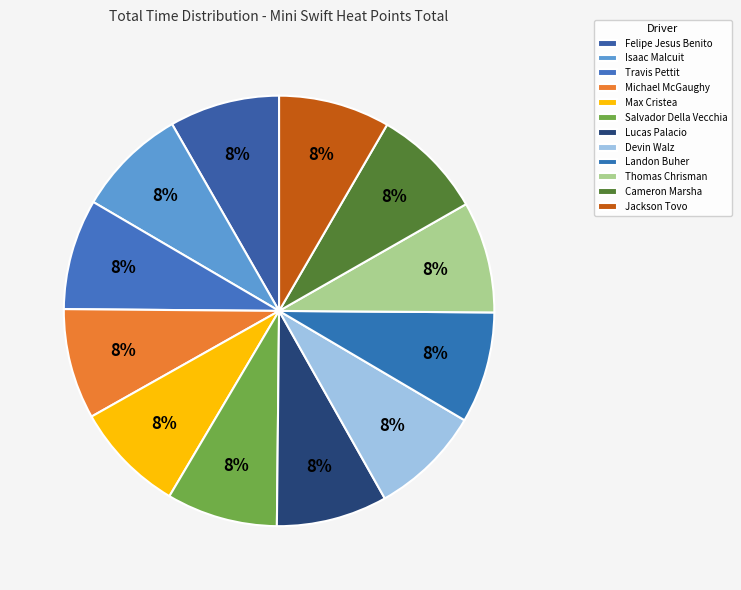

What percentage is the Salvador Della Vecchia slice, to the nearest percent?

8%